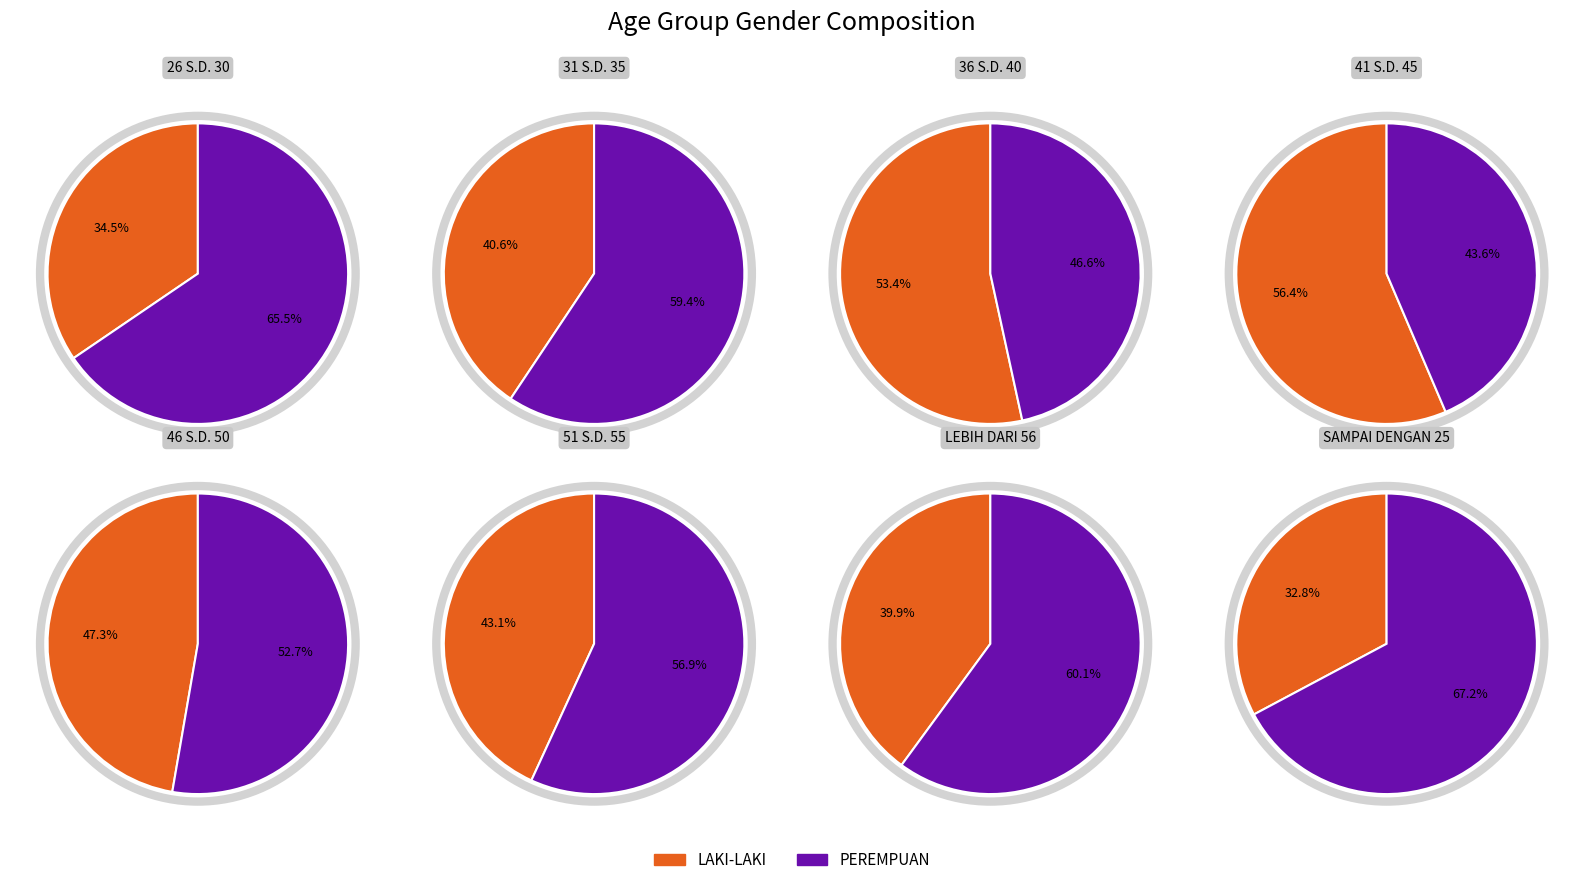

Which has a higher value, 51 S.D. 55 or LEBIH DARI 56?

51 S.D. 55